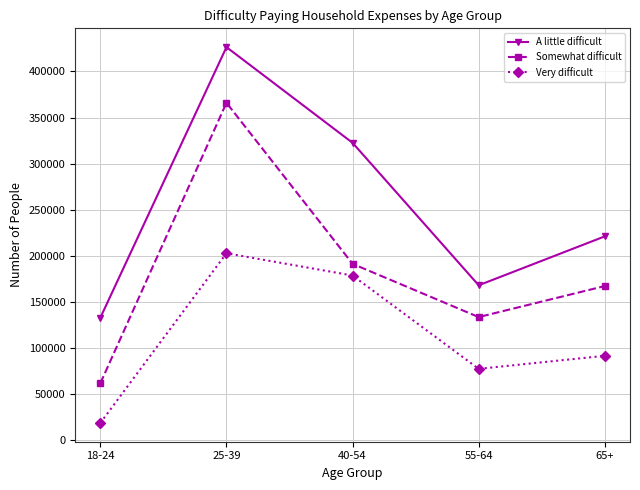

Read the A little difficult value at 65+.

221236